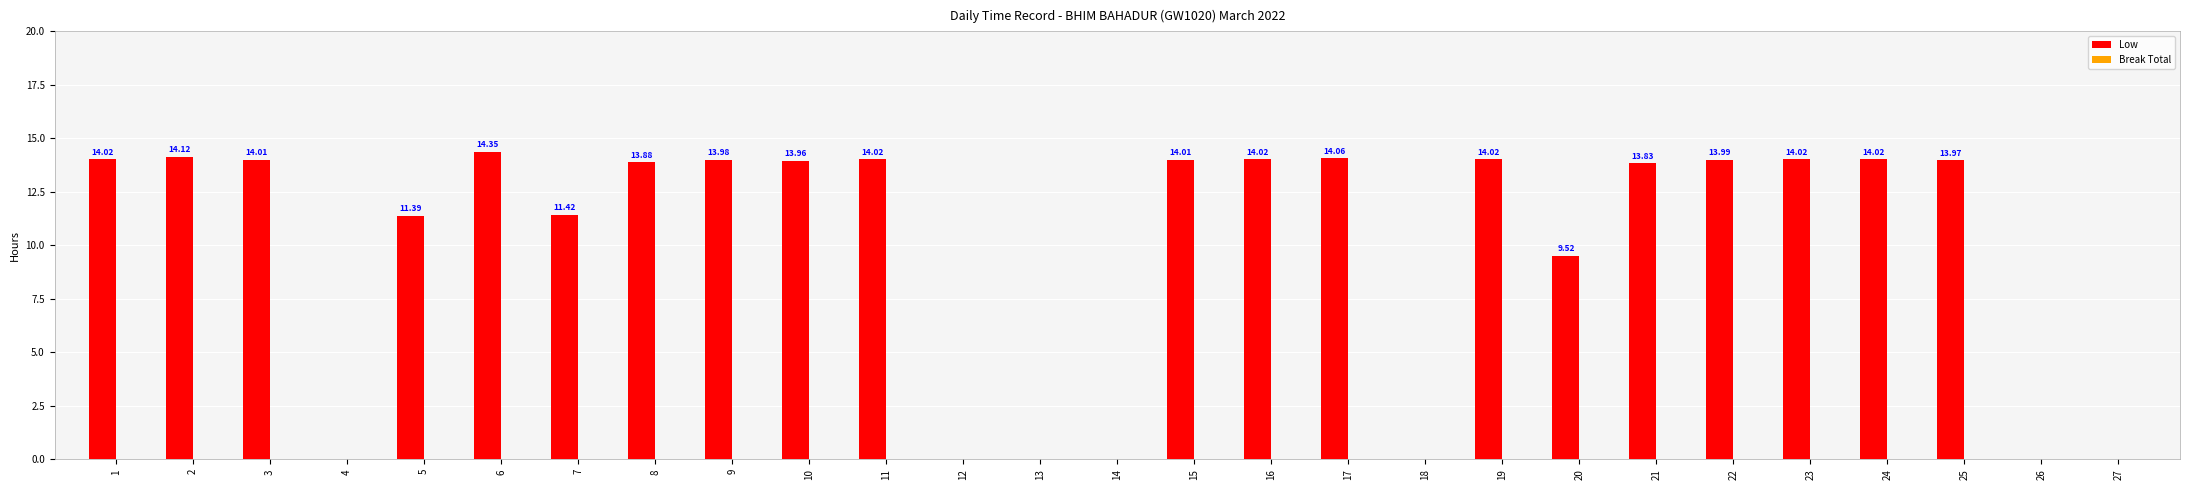

What is the change in value from 7 to 9?

+2.6